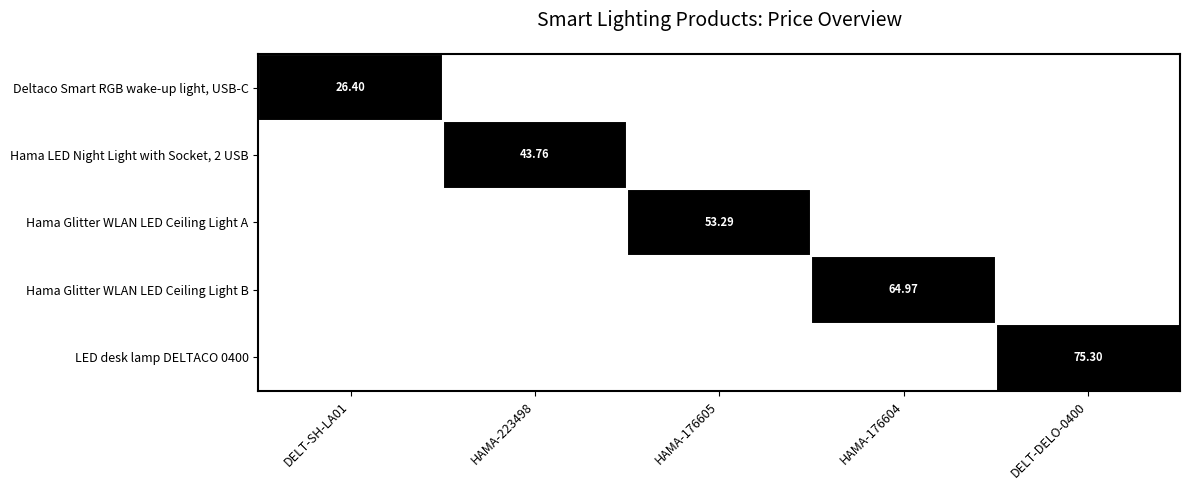

Where is Hama LED Night Light with Socket, 2 USB nearest to the value 0?

DELT-SH-LA01